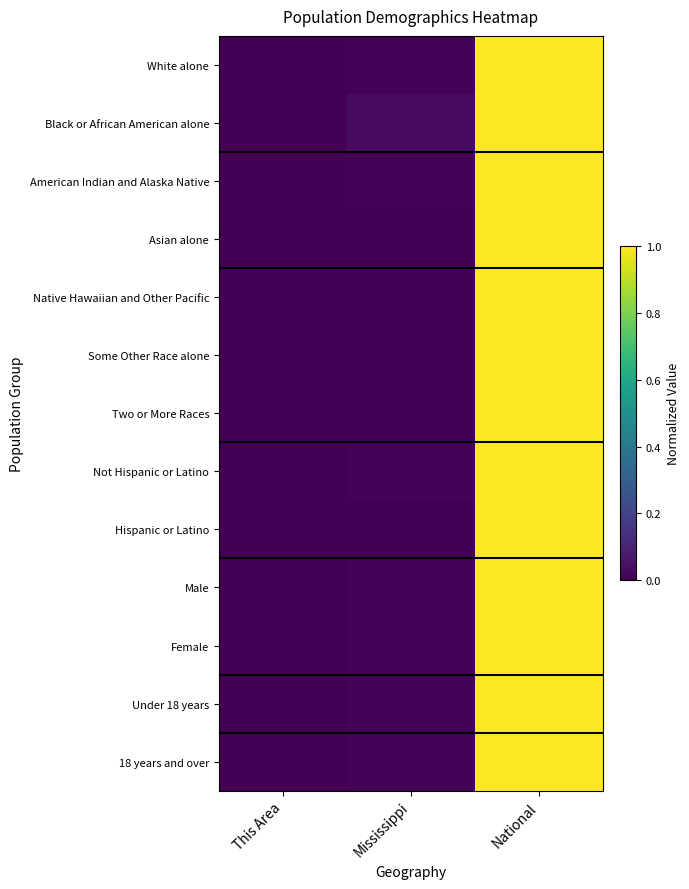

At which category is the sum across all series the highest?

National